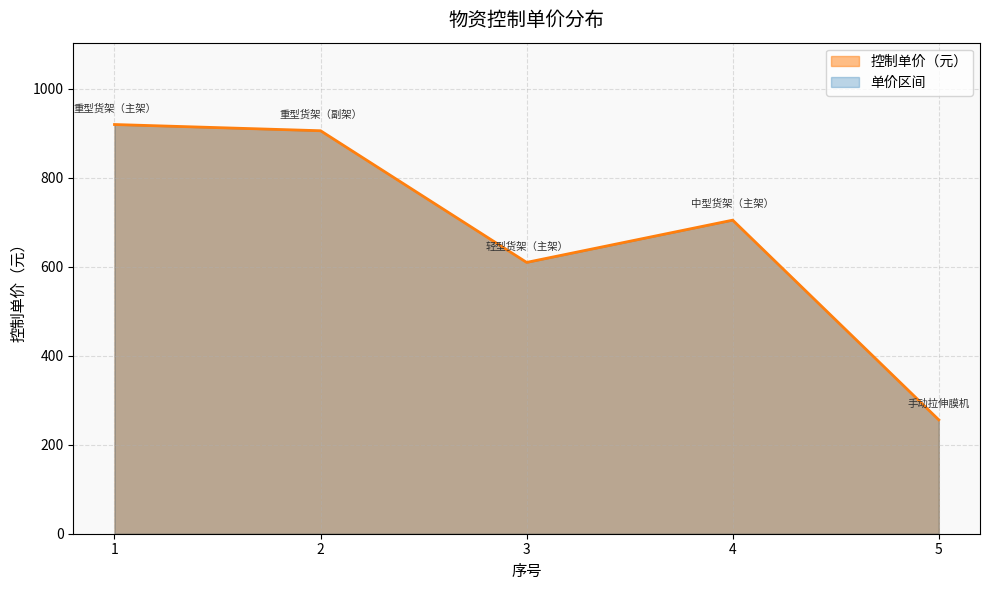

What is the value of the 1st point from the left?

920